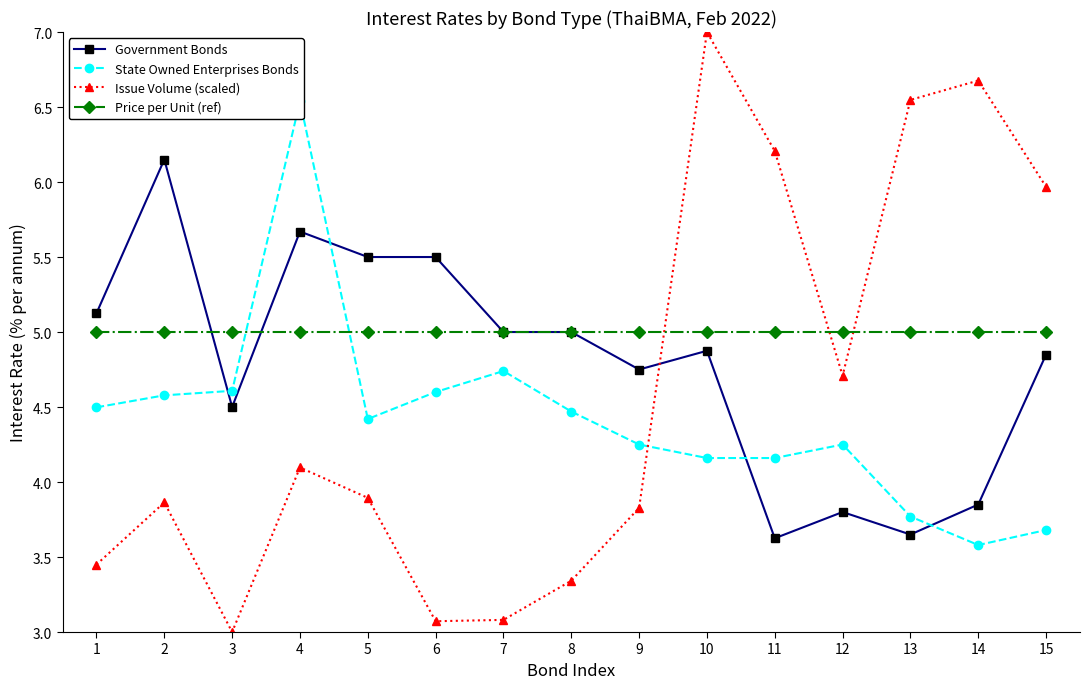

Which label corresponds to the largest value in the chart?

10